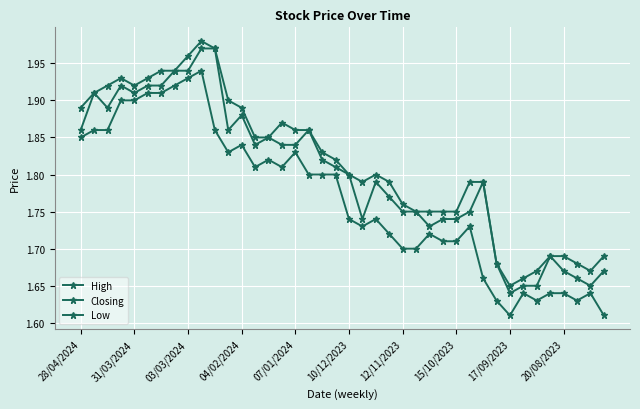

What is the sum of all Closing values?

72.1